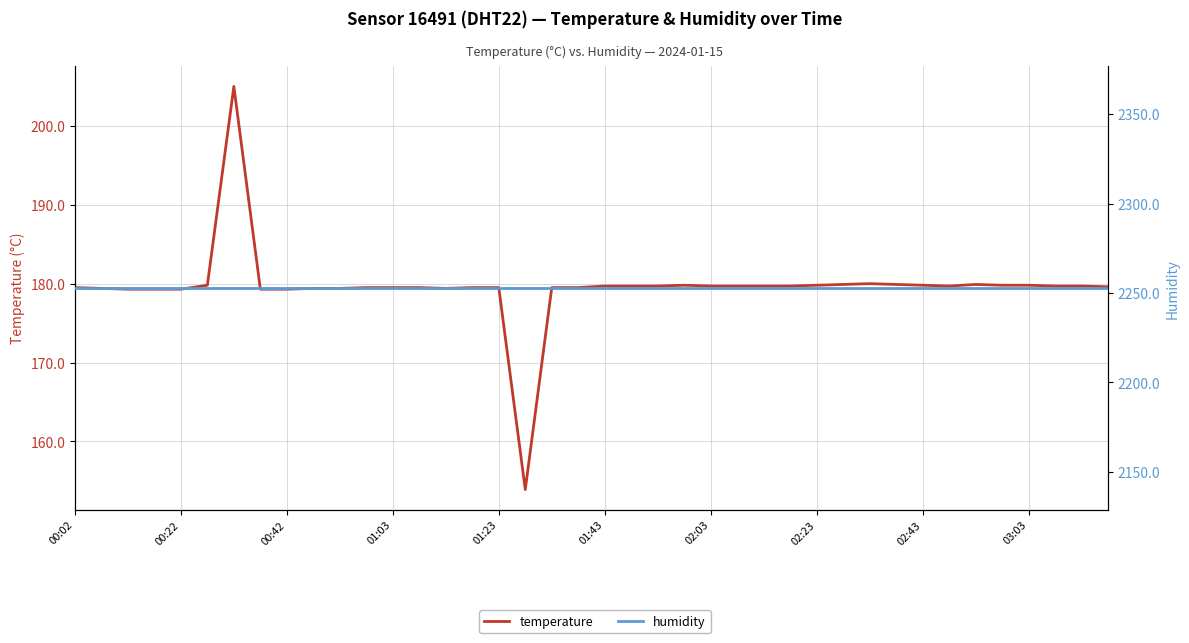

How many lines are shown in the chart?

2